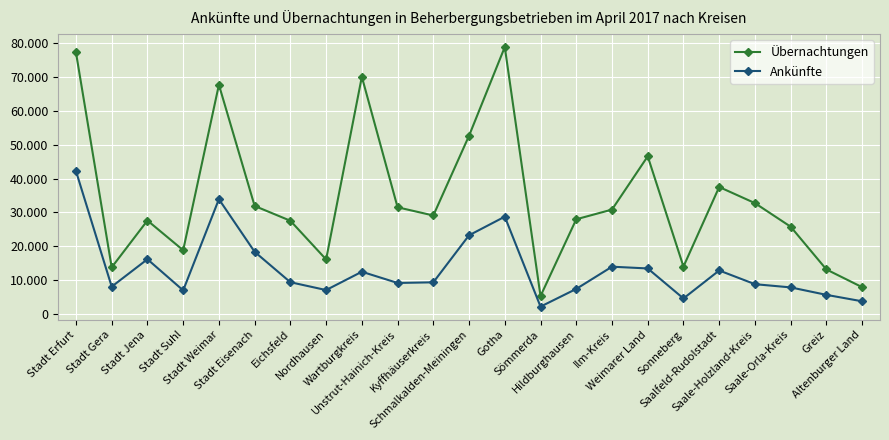

Does the chart have visible grid lines?

Yes